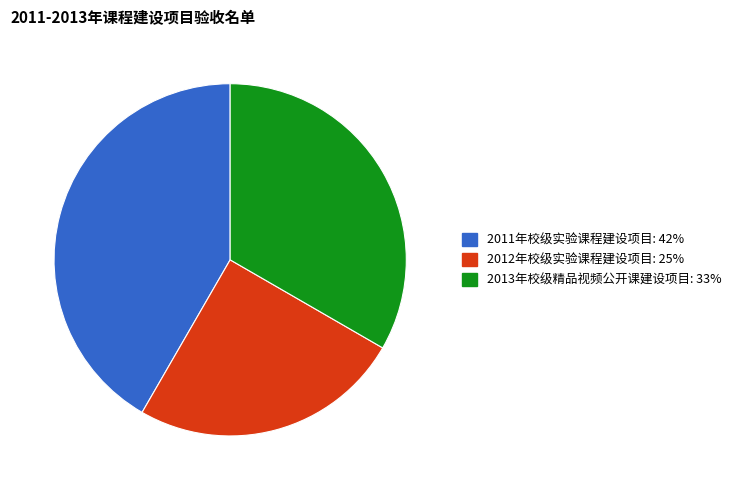

True or false: 2011年校级实验课程建设项目 accounts for 49% of the total.

False